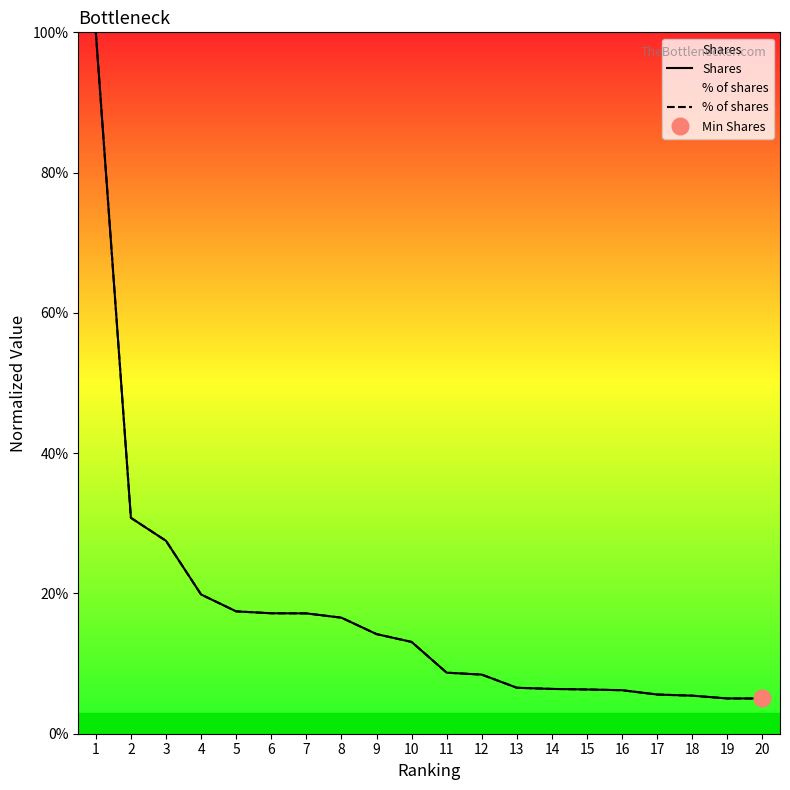

List the series in order of their overall mean, highest first.

% of shares, Shares